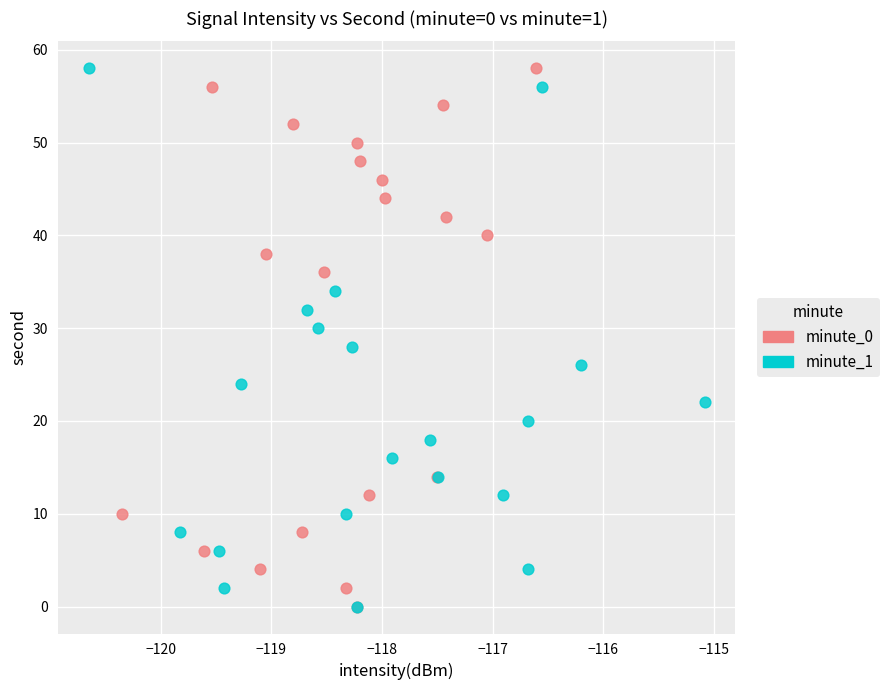

What are all the series names shown in the legend?

minute_0, minute_1